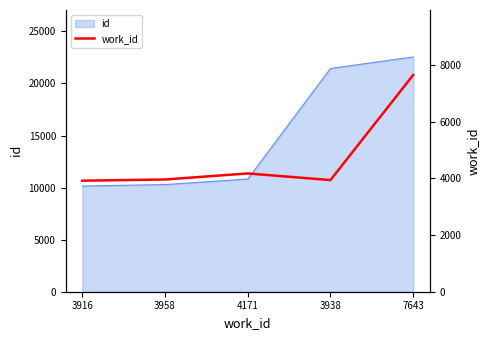

List the labels in order of value, smallest first.

3916, 3938, 3958, 4171, 7643